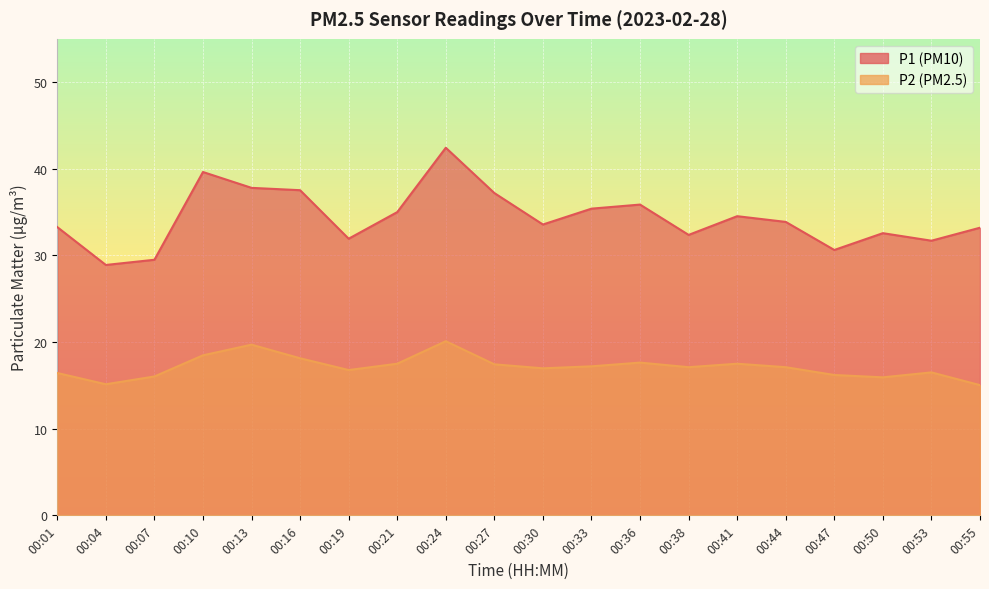

What is the total value across all series at 00:24?

62.5